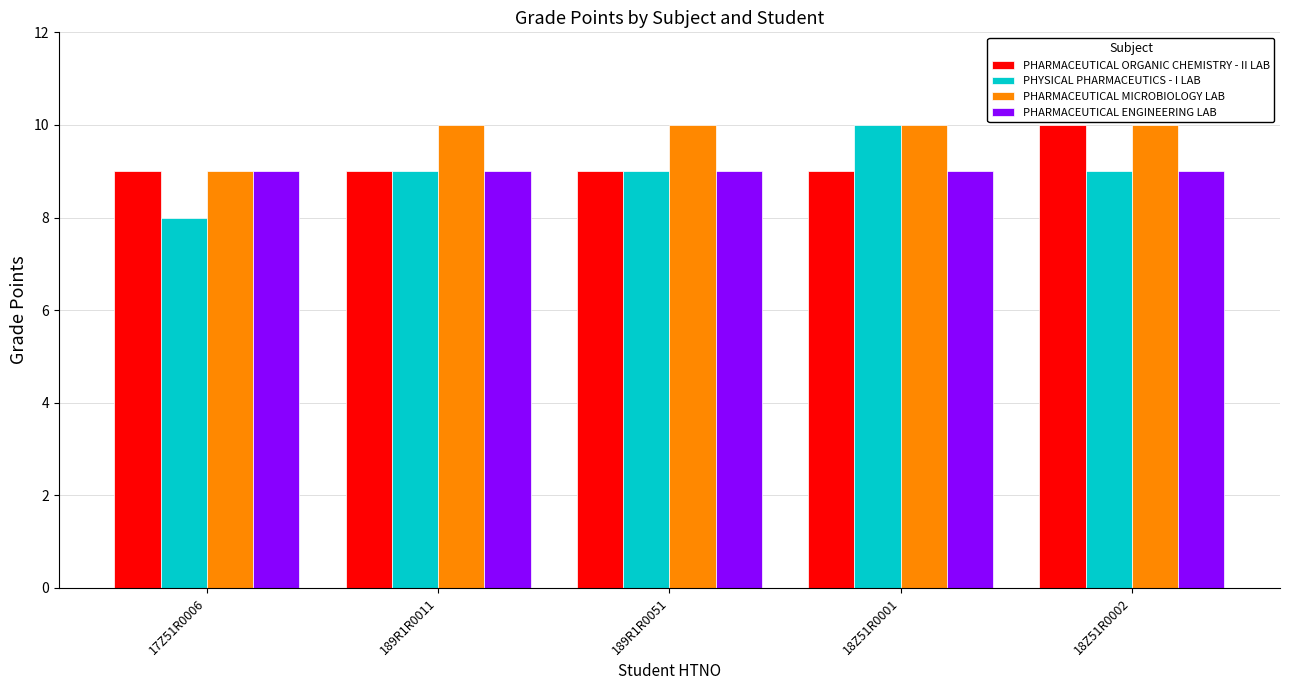

Is it true that PHARMACEUTICAL ORGANIC CHEMISTRY - II LAB equals 3 at 189R1R0051?

False